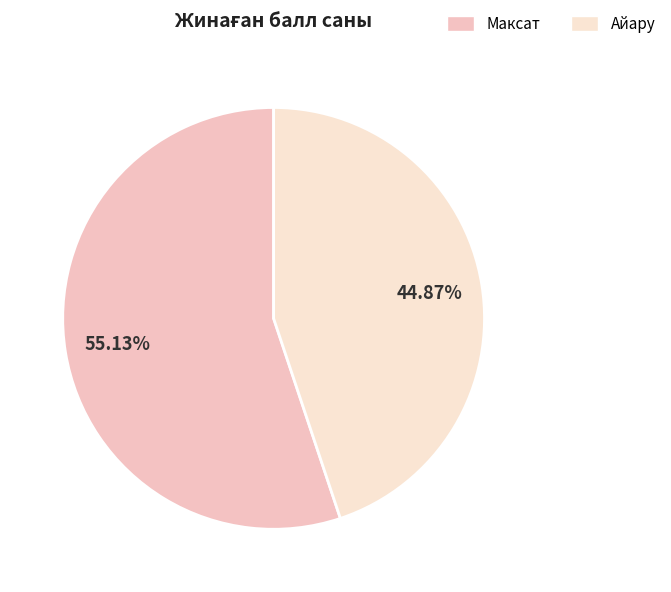

To the nearest percent, what portion does Айару represent?

45%